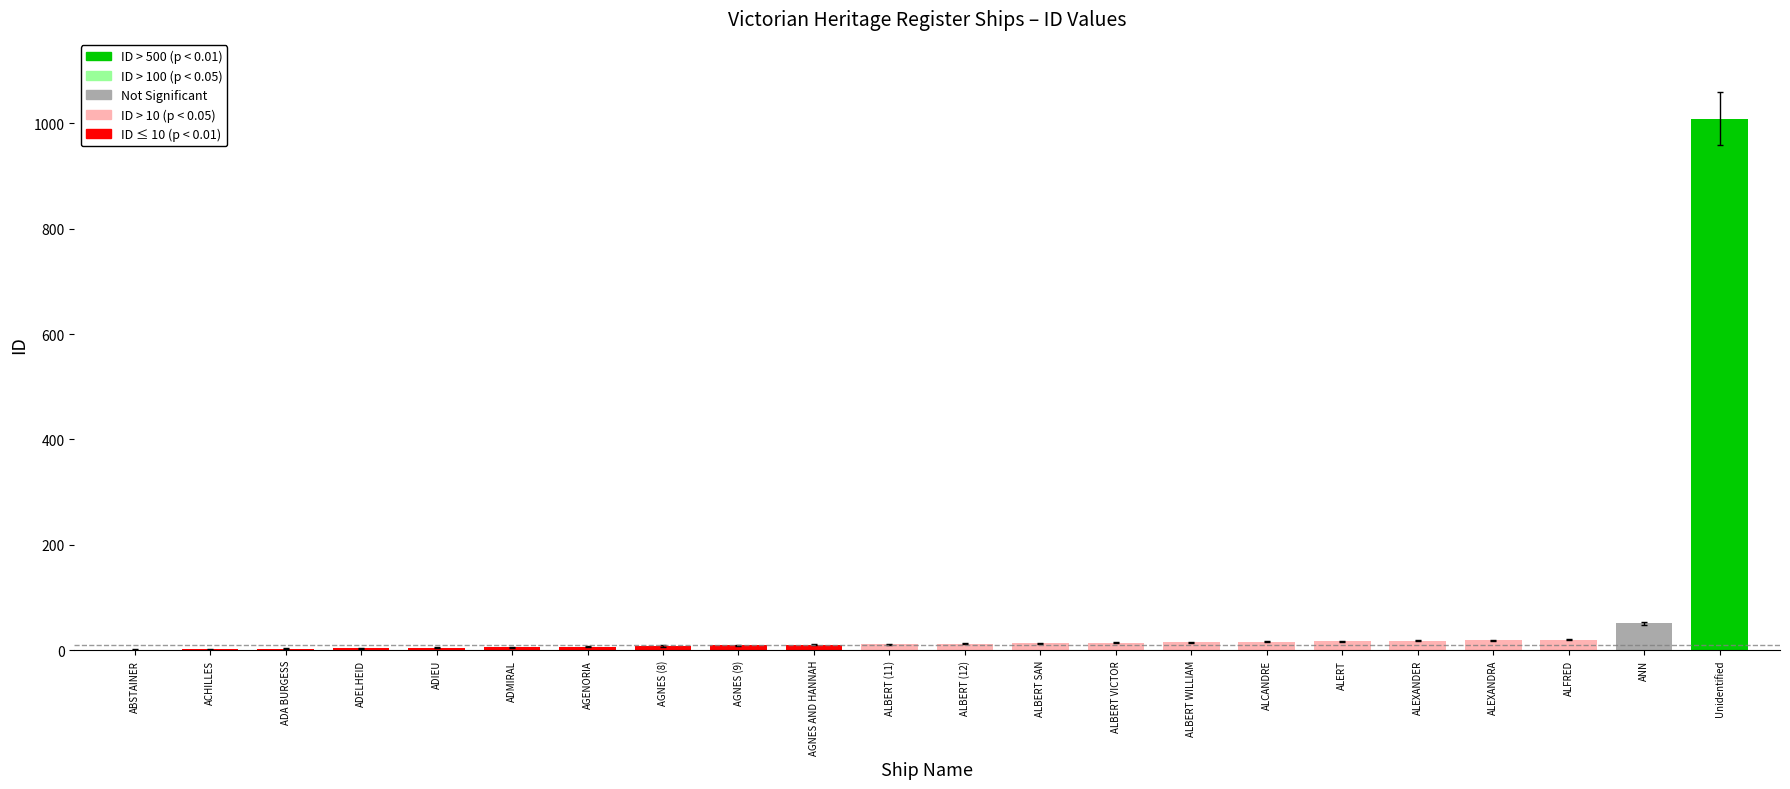

What is the change in value from ALBERT VICTOR to ALERT?

+3